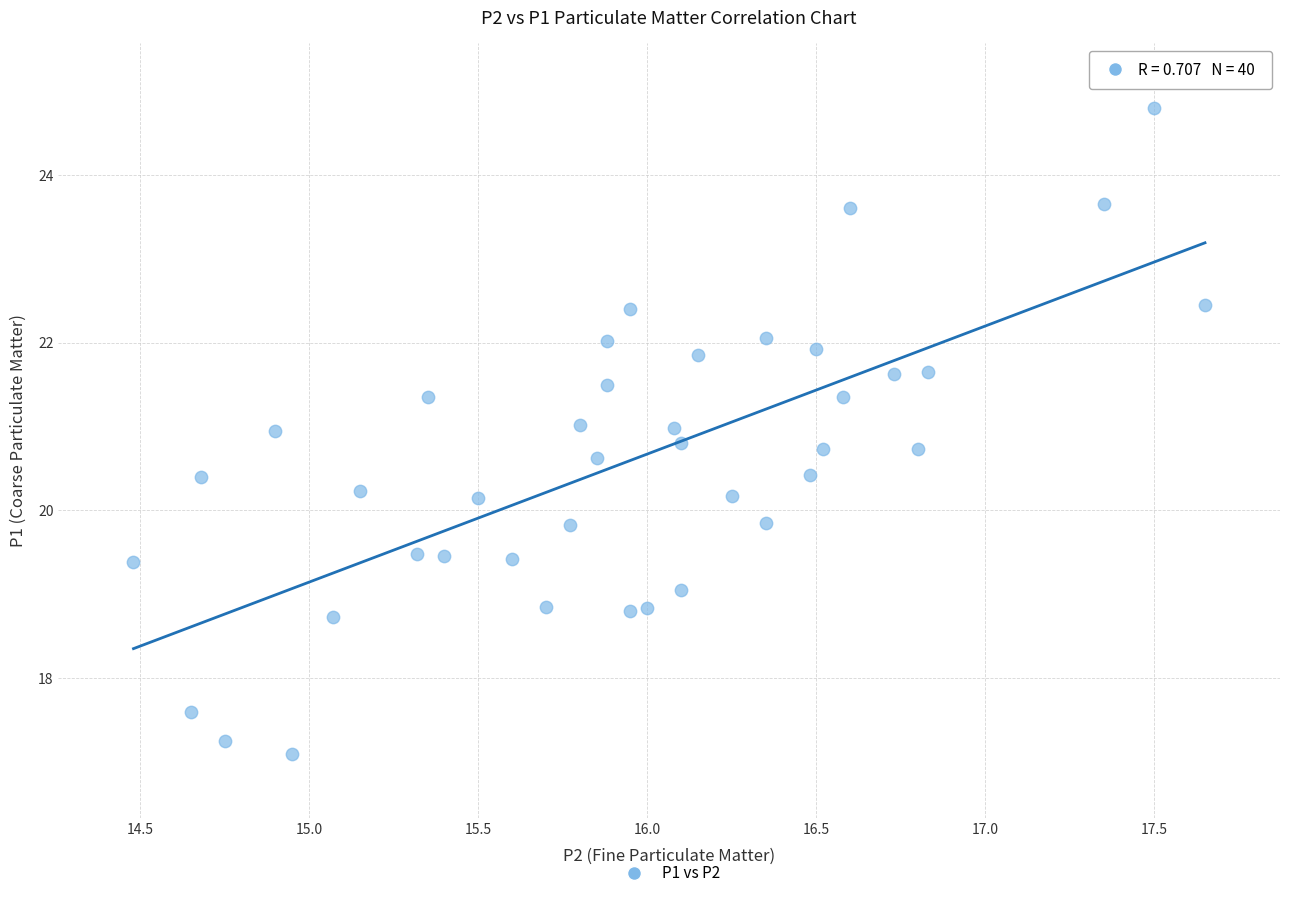

What is the range of Y values (max minus min)?

7.7